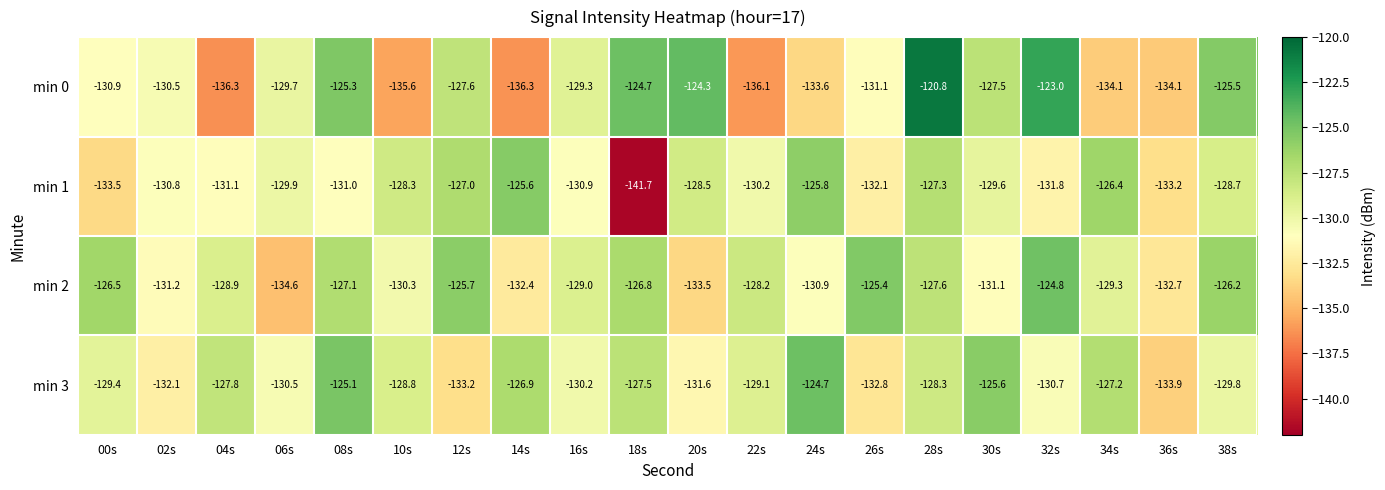

Which series has the widest spread of values?

min 1